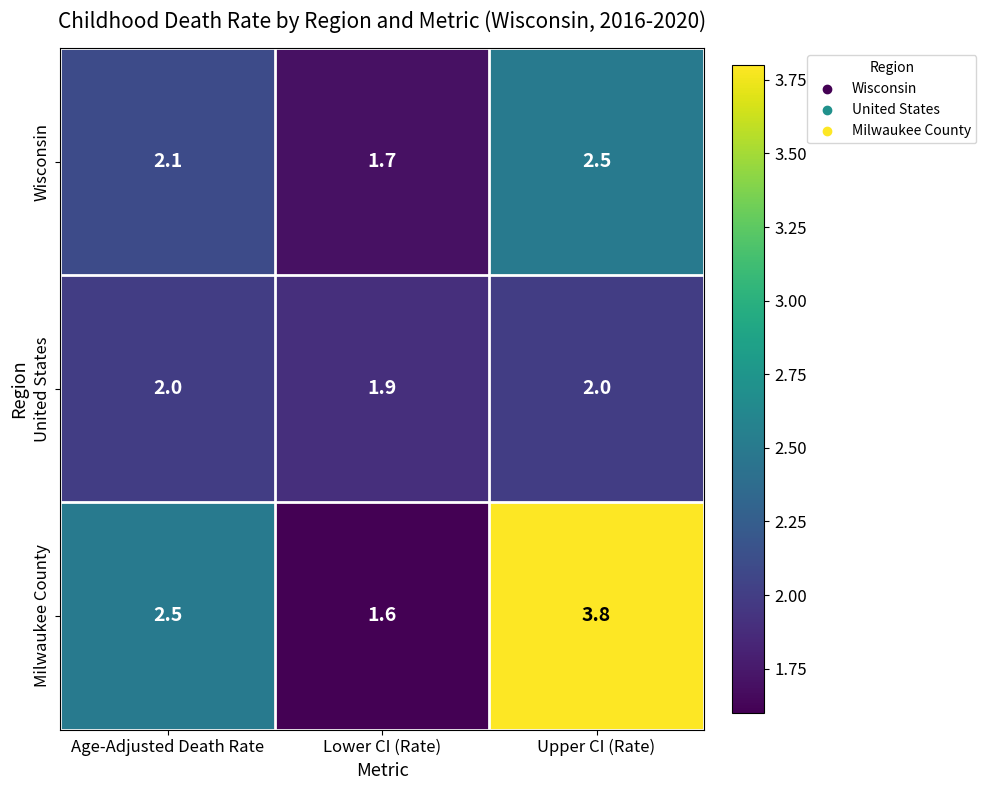

How many series are shown in this chart?

3